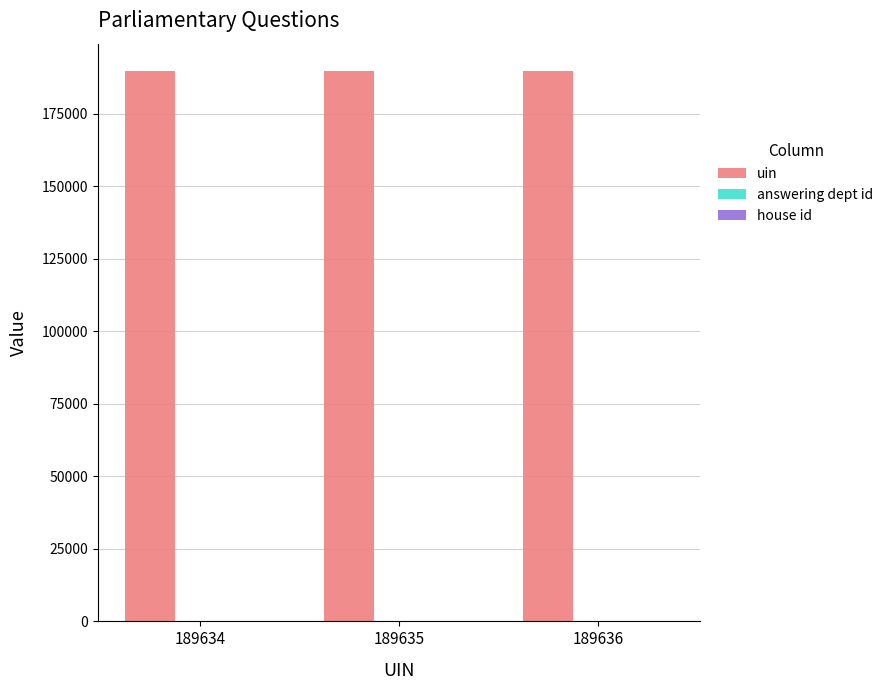

The uin series shows 189635 at 189635. True or false?

True